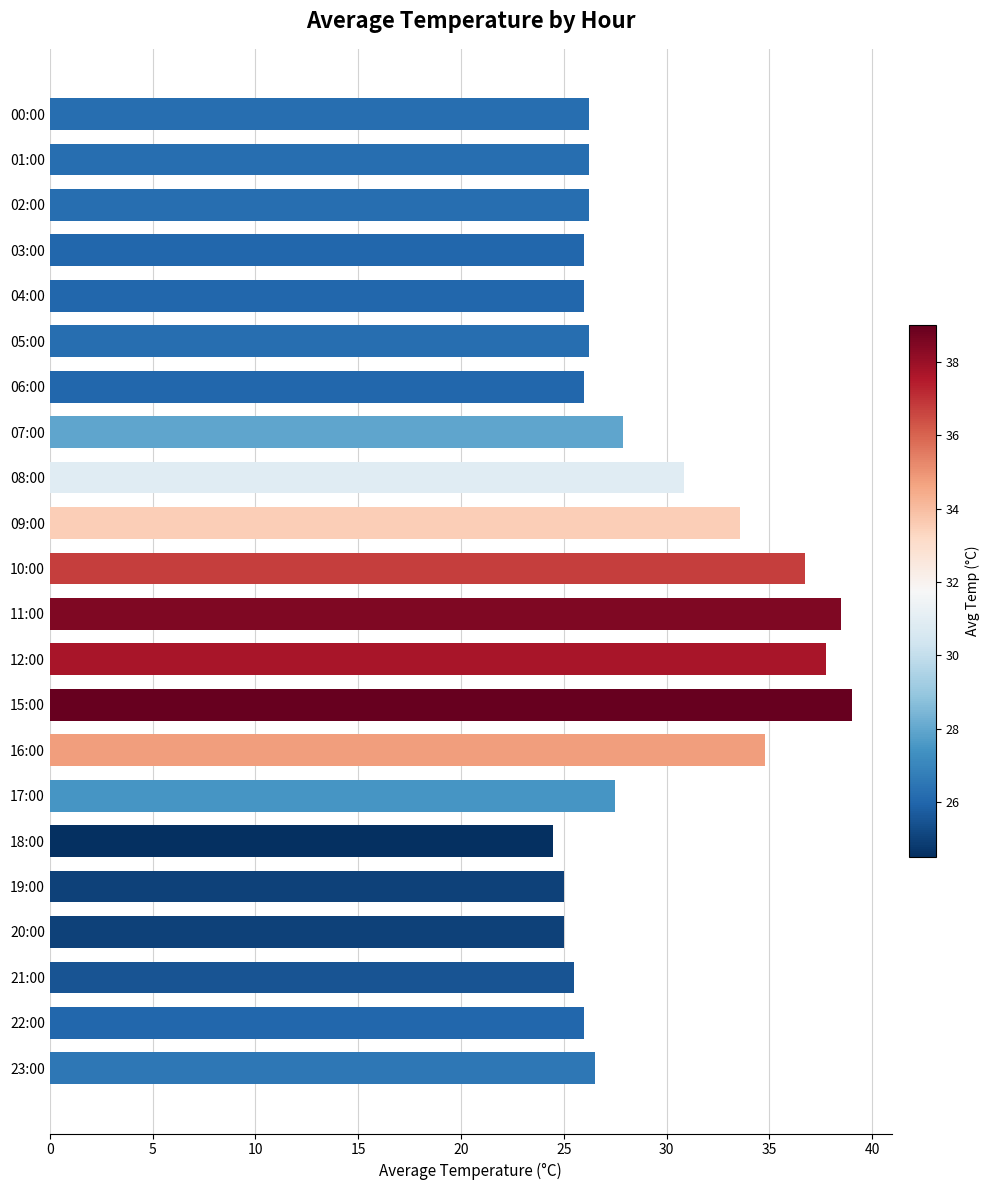

How many data points does each series have?

22